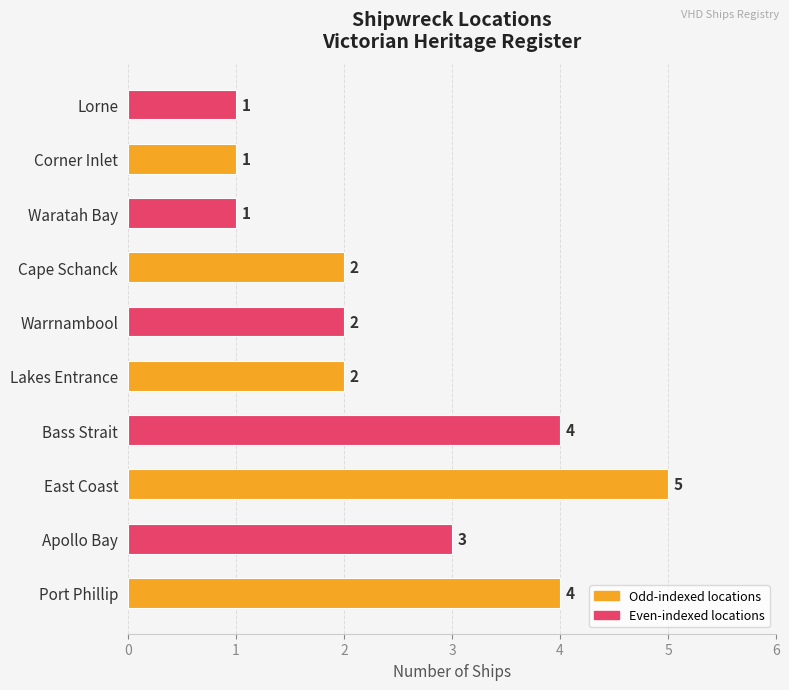

The chart shows a value of 3 at Bass Strait. True or false?

False